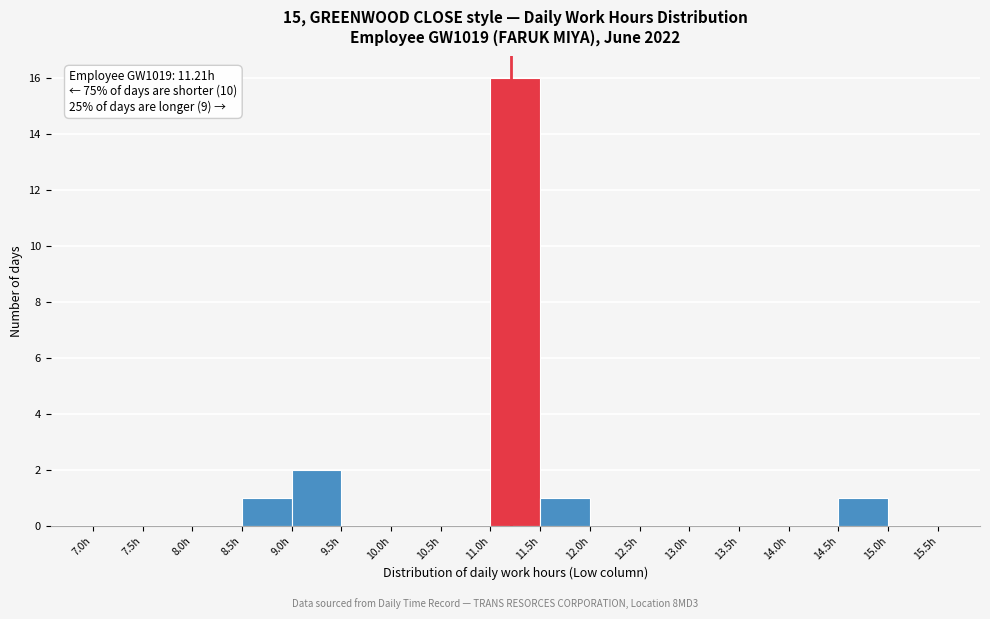

Over which range of the x-axis is the bar tallest?

11.0 to 11.5